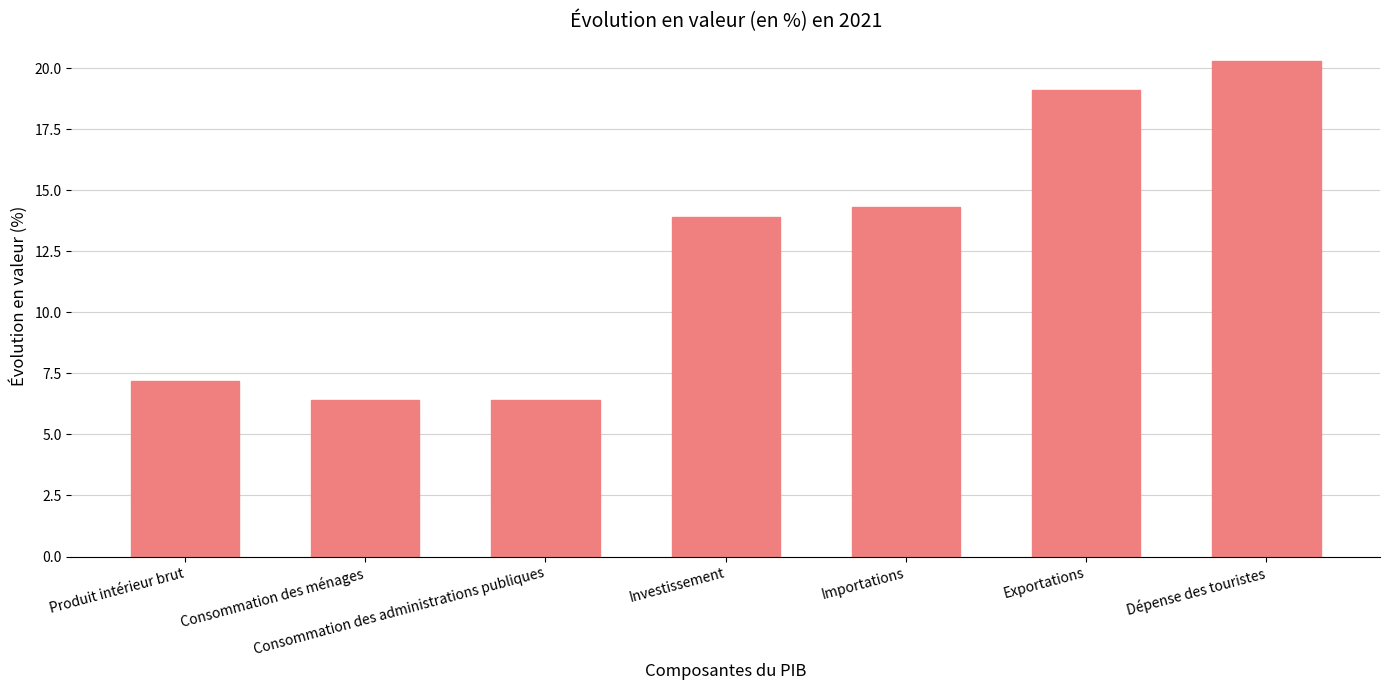

What is the ratio of the value at Exportations to the value at Consommation des administrations publiques?

3.0